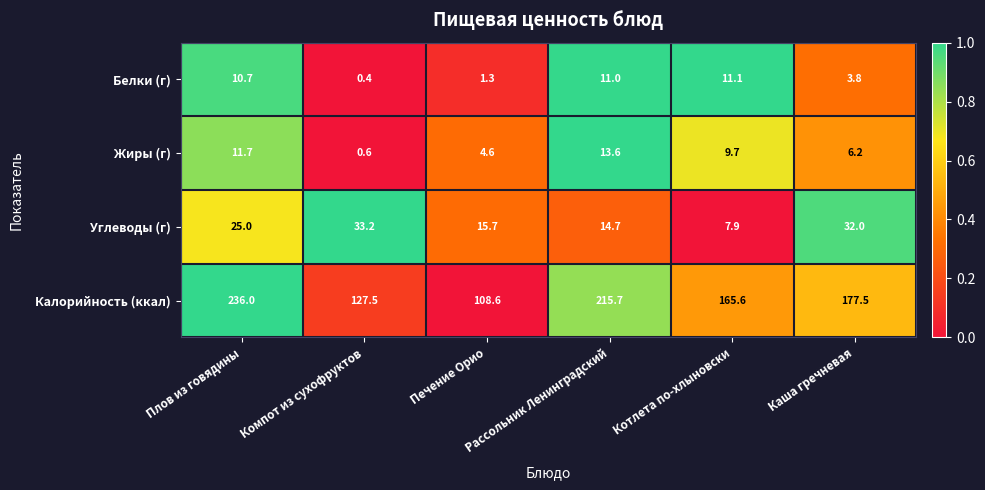

Which series has the largest total across all categories?

Калорийность (ккал)